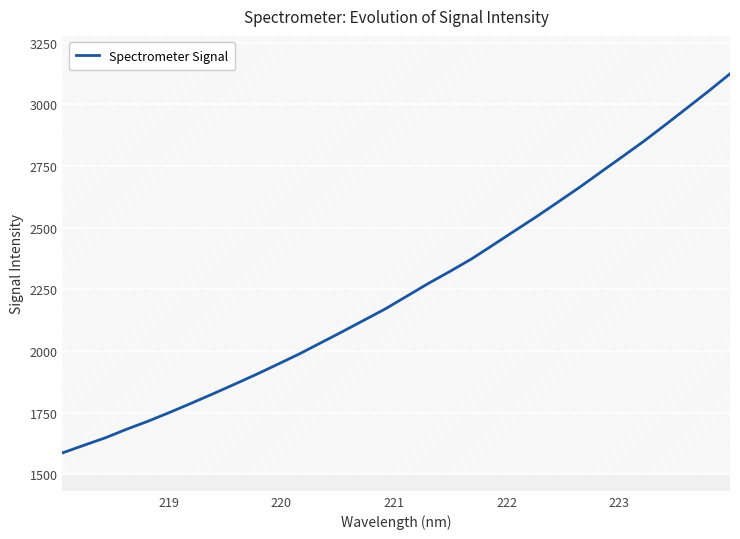

How many lines are shown in the chart?

1